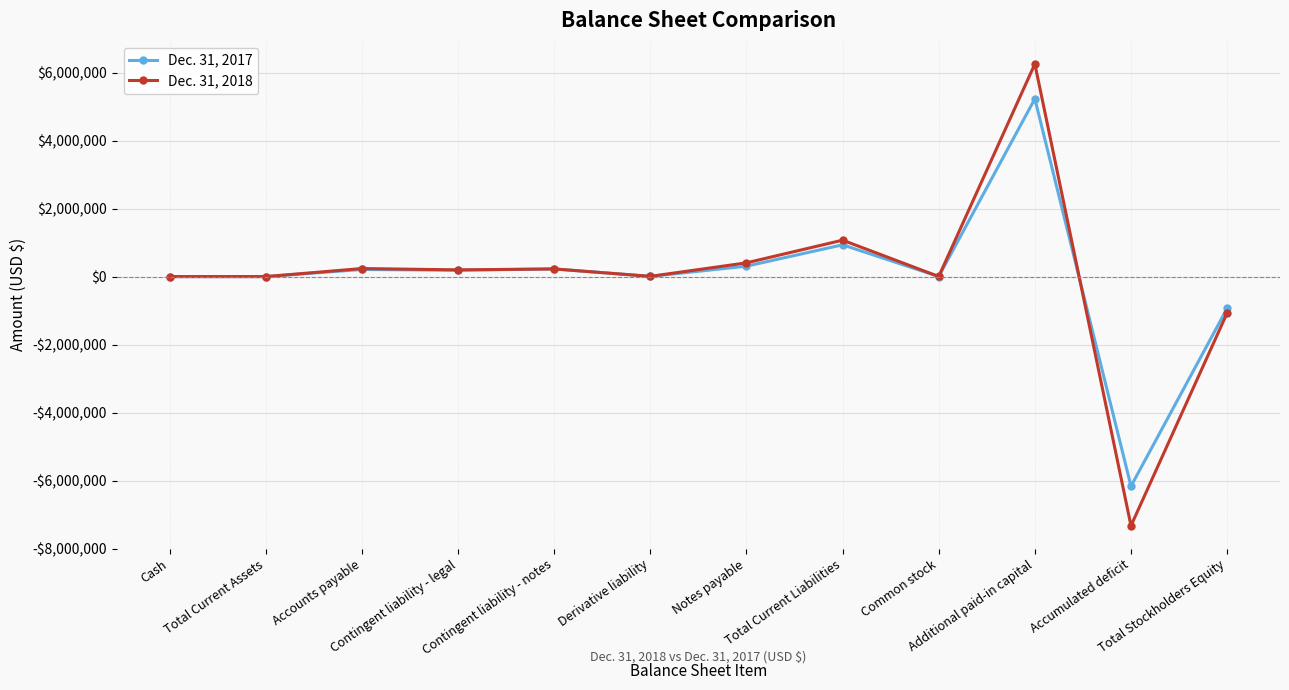

Is this an area chart (filled region under the line)?

No